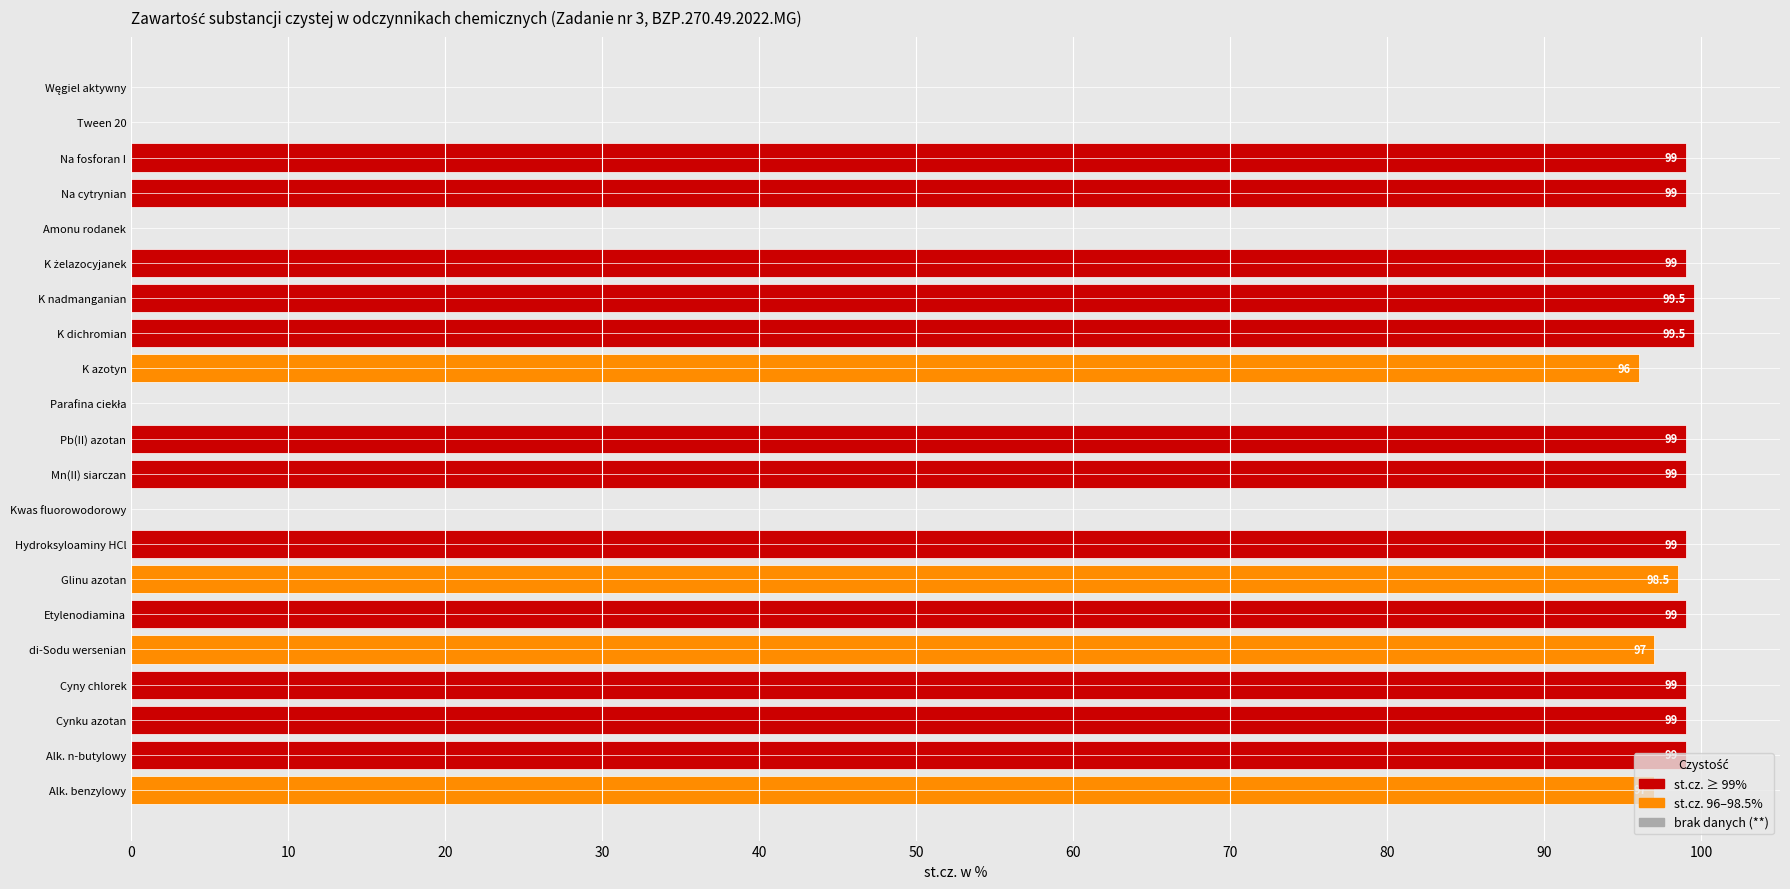

Is it true that the value at Na cytrynian is 37.5?

False